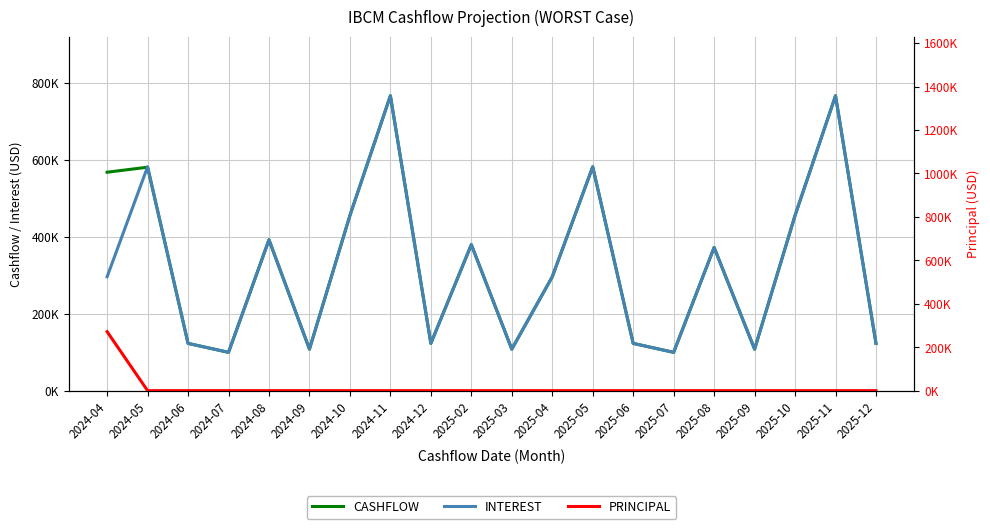

The CASHFLOW series shows 107842.2 at 2024-09. True or false?

True